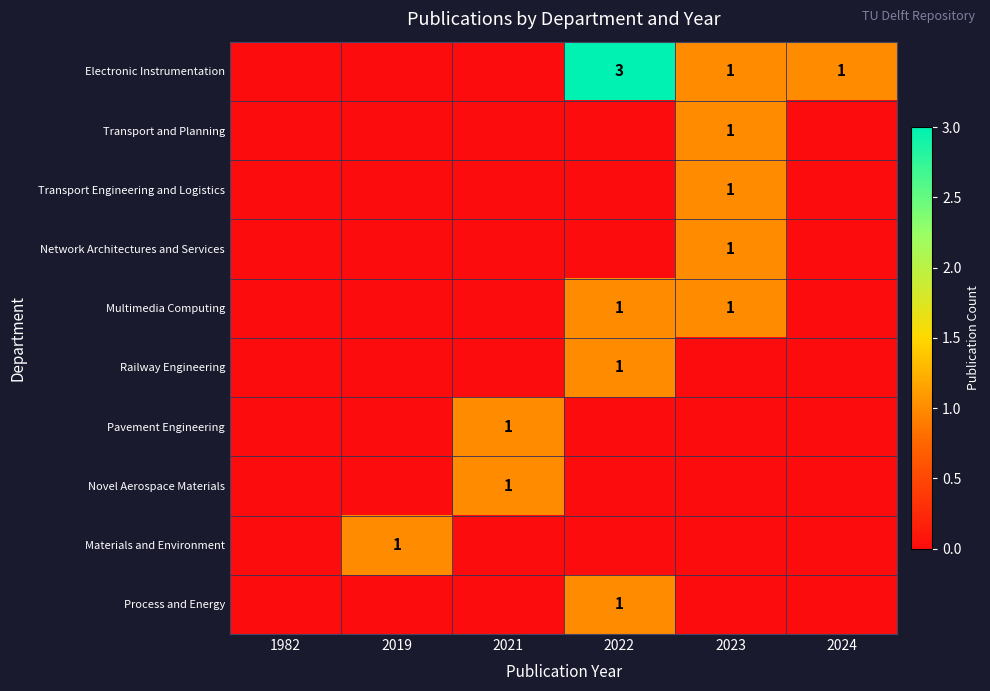

What is the maximum value shown in the chart?

3